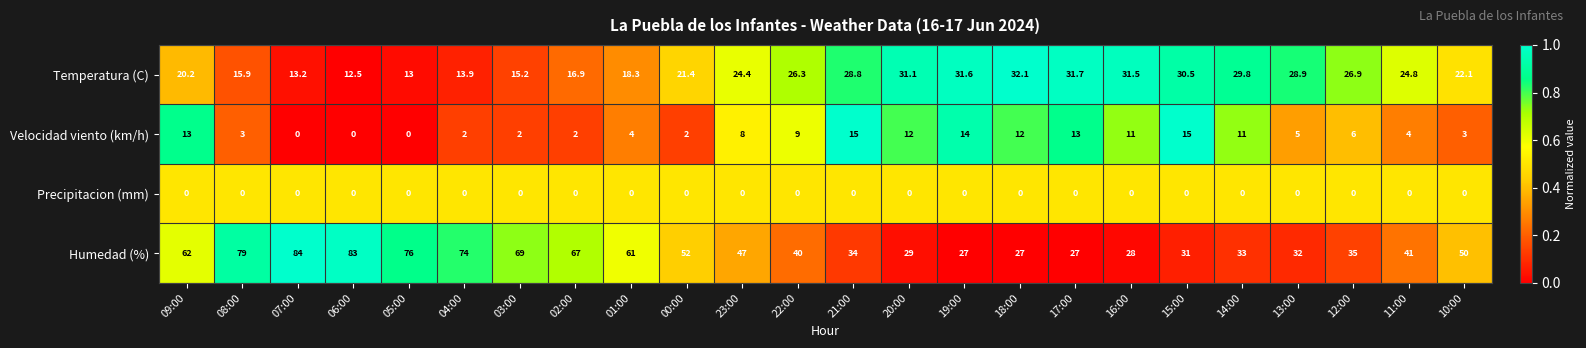

Is it true that Humedad (%) equals 18.7 at 18:00?

False